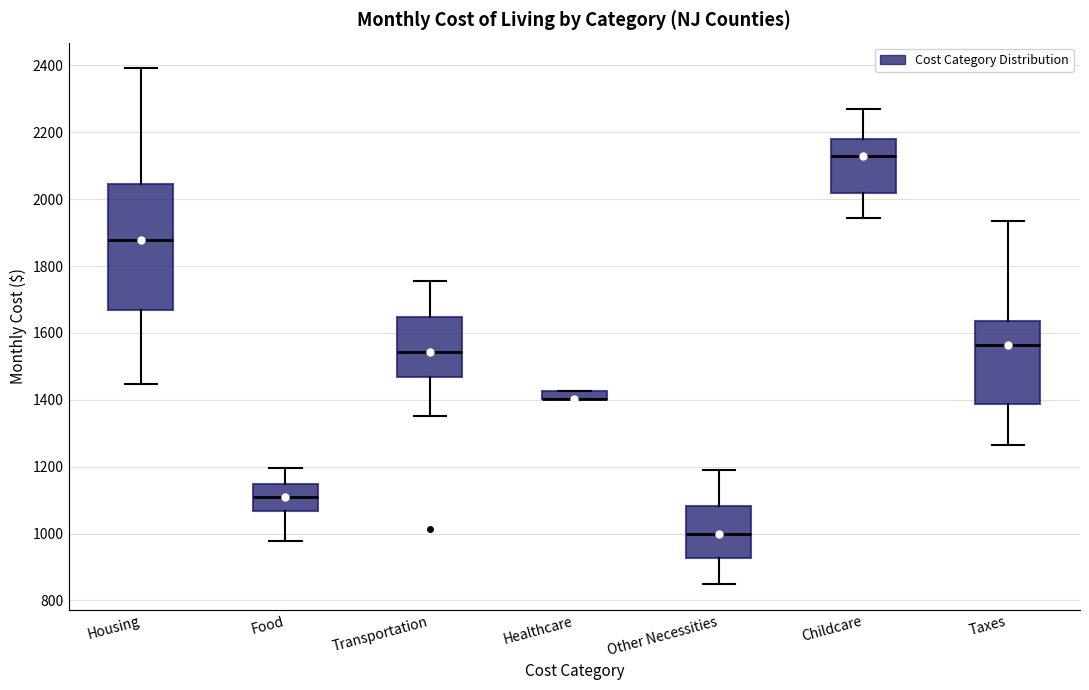

Where does the median line of the box for Other Necessities sit on the y-axis? The values are not printed on the chart, so give them approximately, as read against the axis.

1000